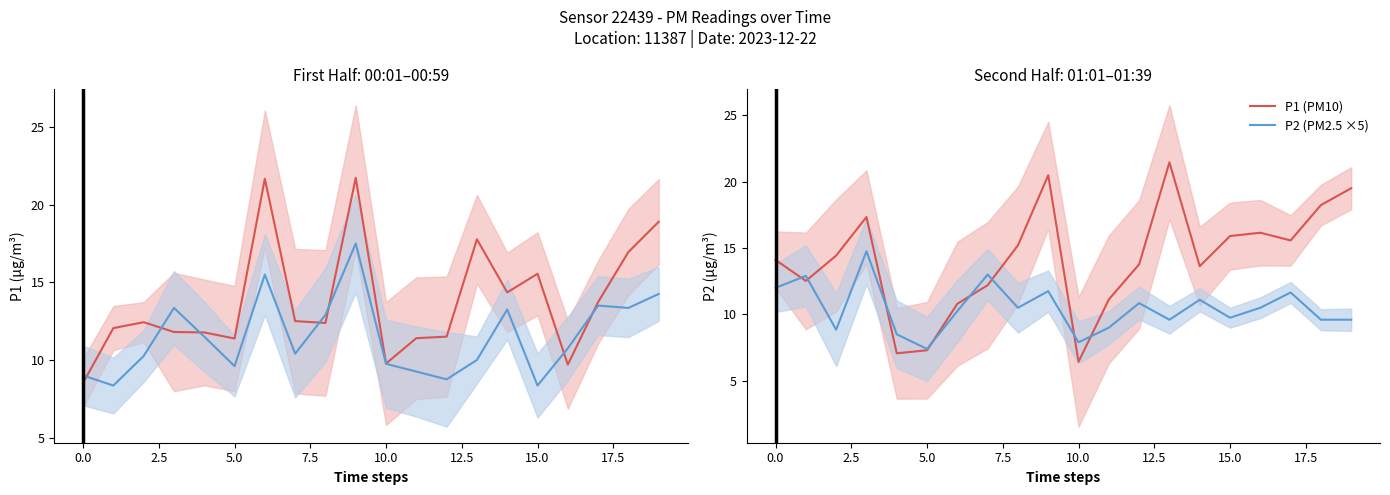

How many lines are shown in the chart?

2